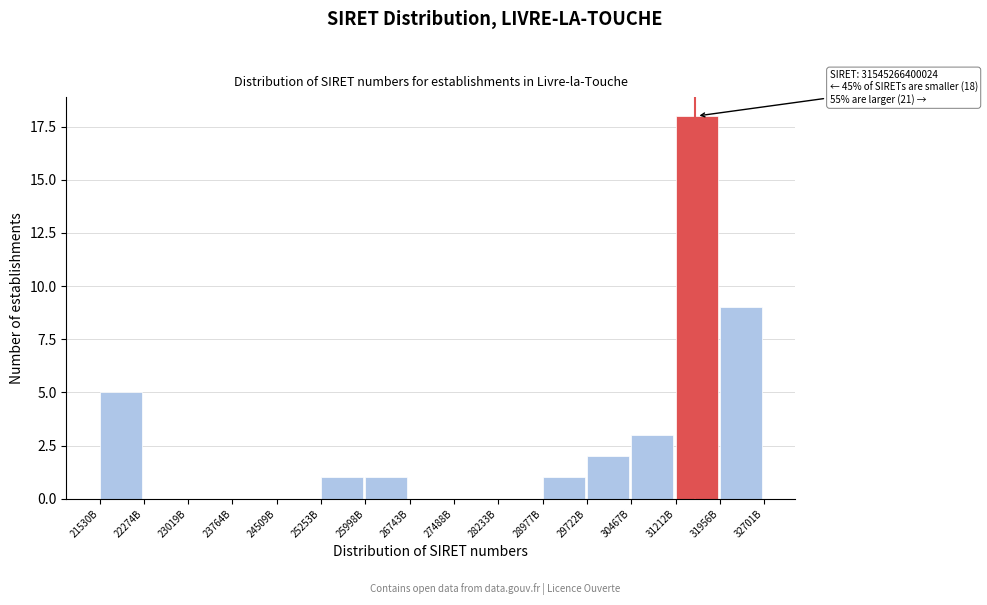

Reading left to right, what are all the values shown in this chart?

21530B=5	22274B=0	23019B=0	23764B=0	24509B=0	25253B=1	25998B=1	26743B=0	27488B=0	28233B=0	28977B=1	29722B=2	30467B=3	31212B=18	31956B=9